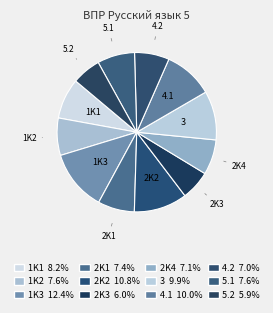

How many segments does this pie chart have?

12